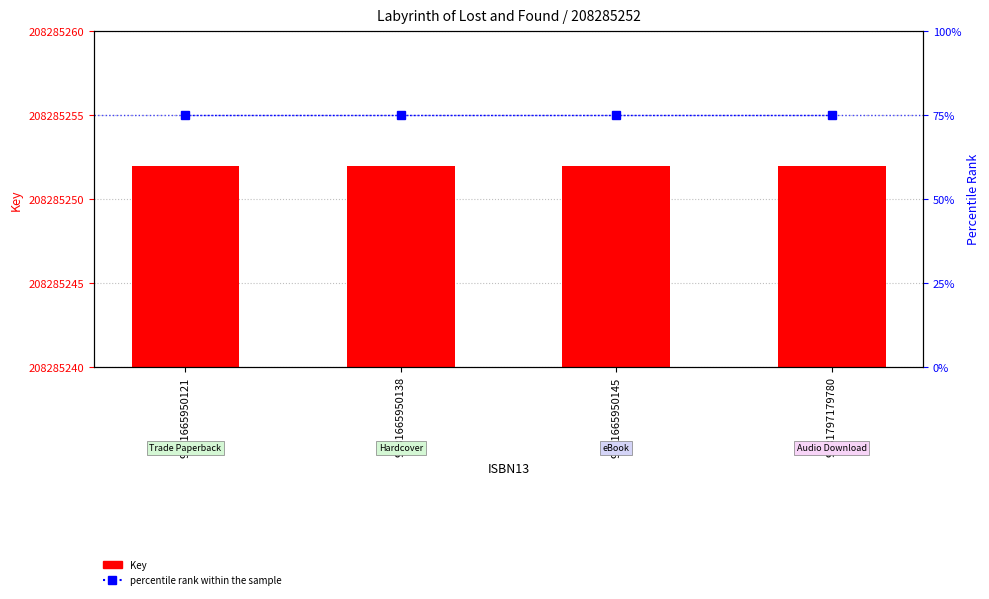

At which label is Key (208285252) closest to 208285252?

9781665950121